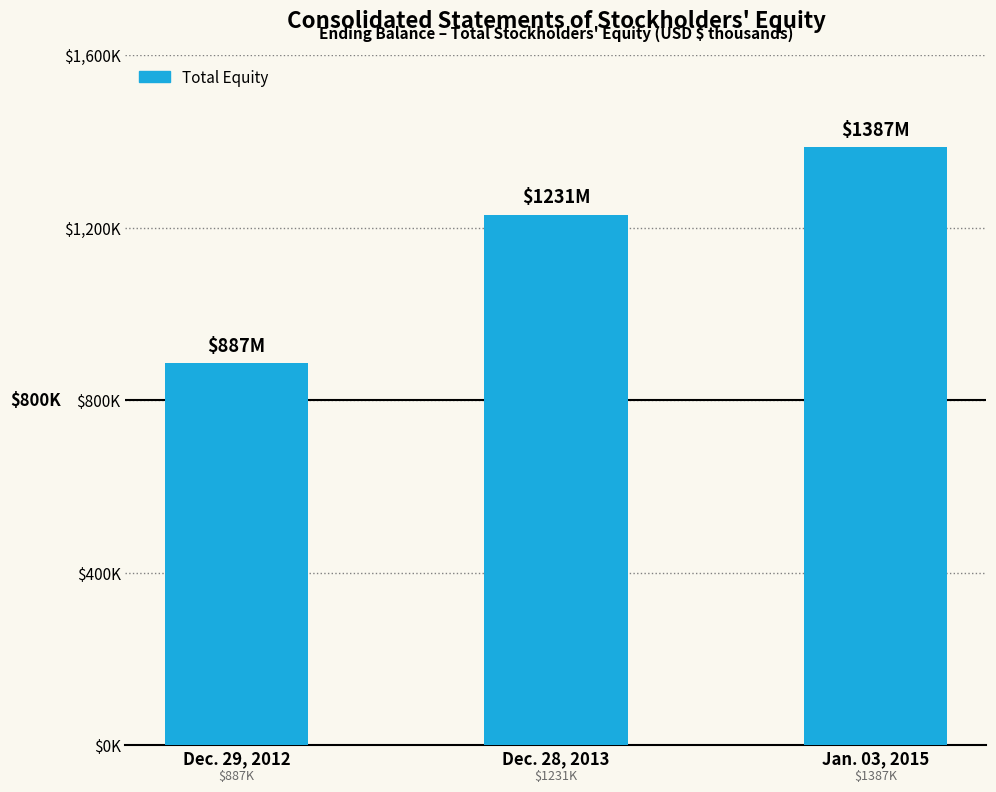

Where is the data nearest to the value 1136819?

Dec. 28, 2013